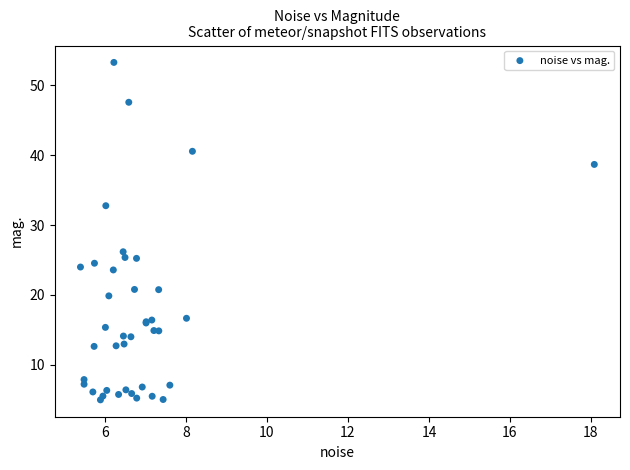

What Y value in the scatter plot is closest to 29?

26.2